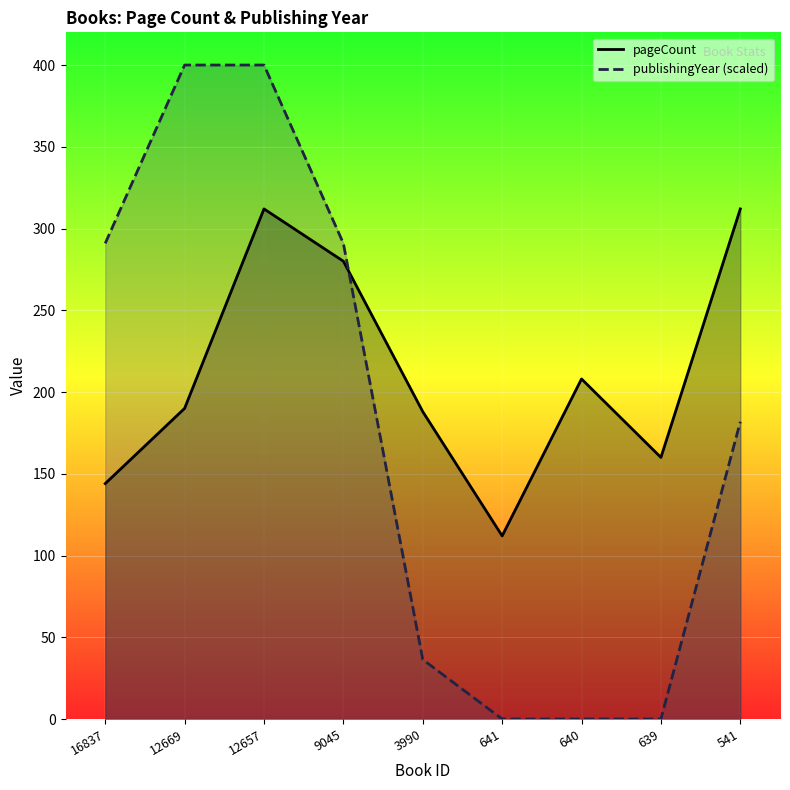

The pageCount series shows 69.3 at 639. True or false?

False